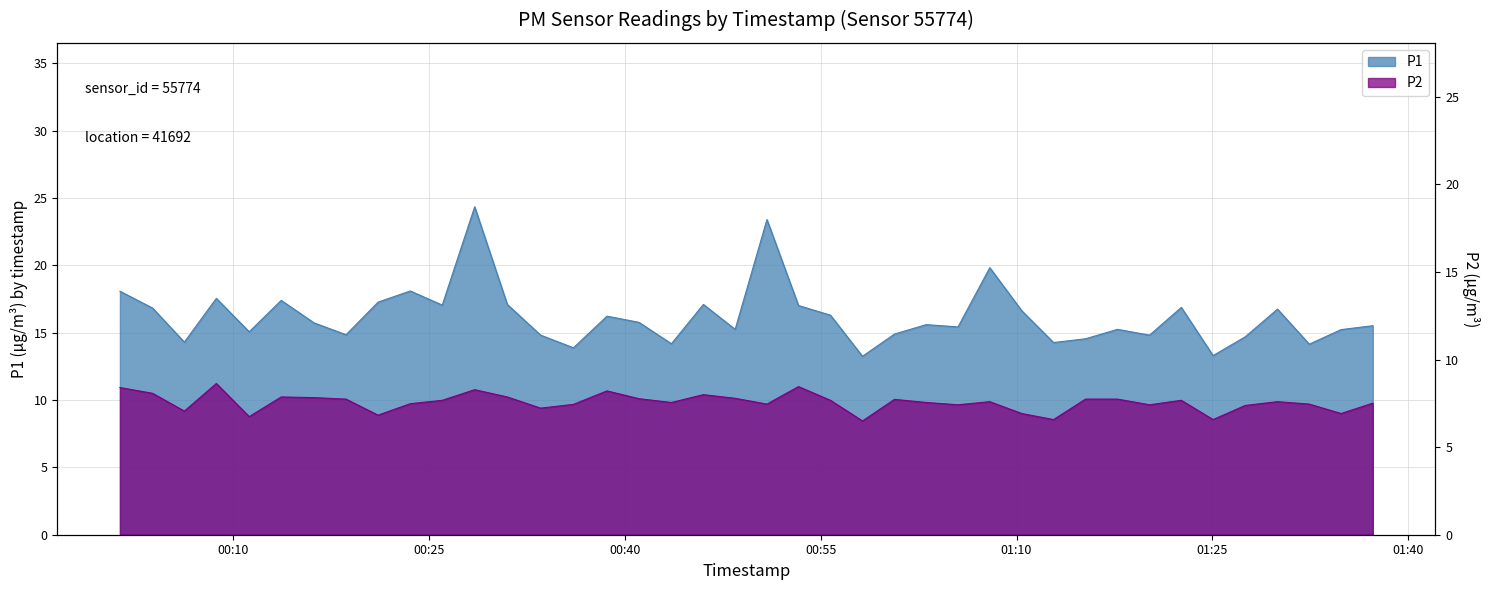

True or false: P1 and P2 intersect in this chart.

False